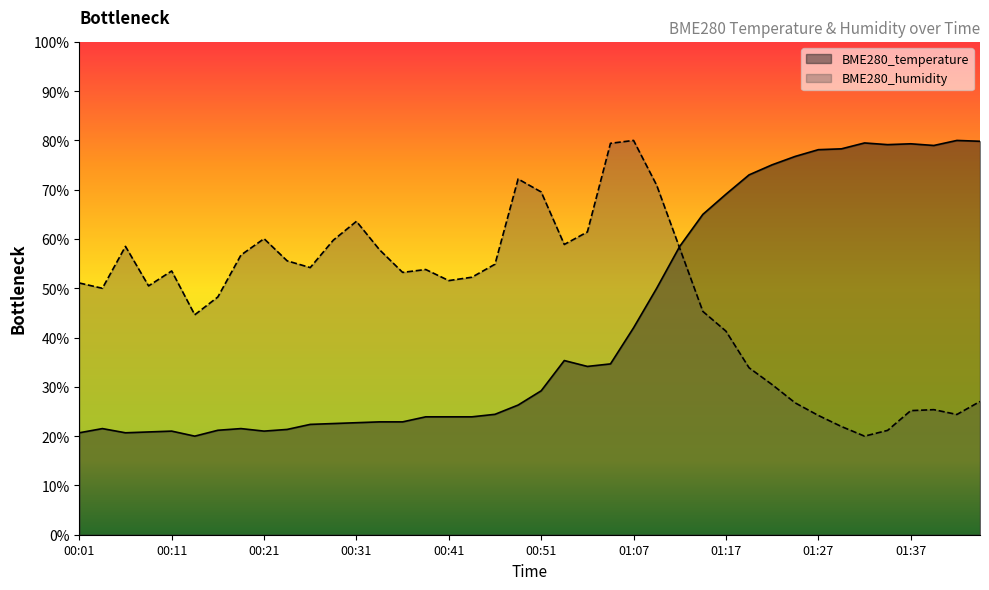

What are all the series names shown in the legend?

BME280_temperature, BME280_humidity